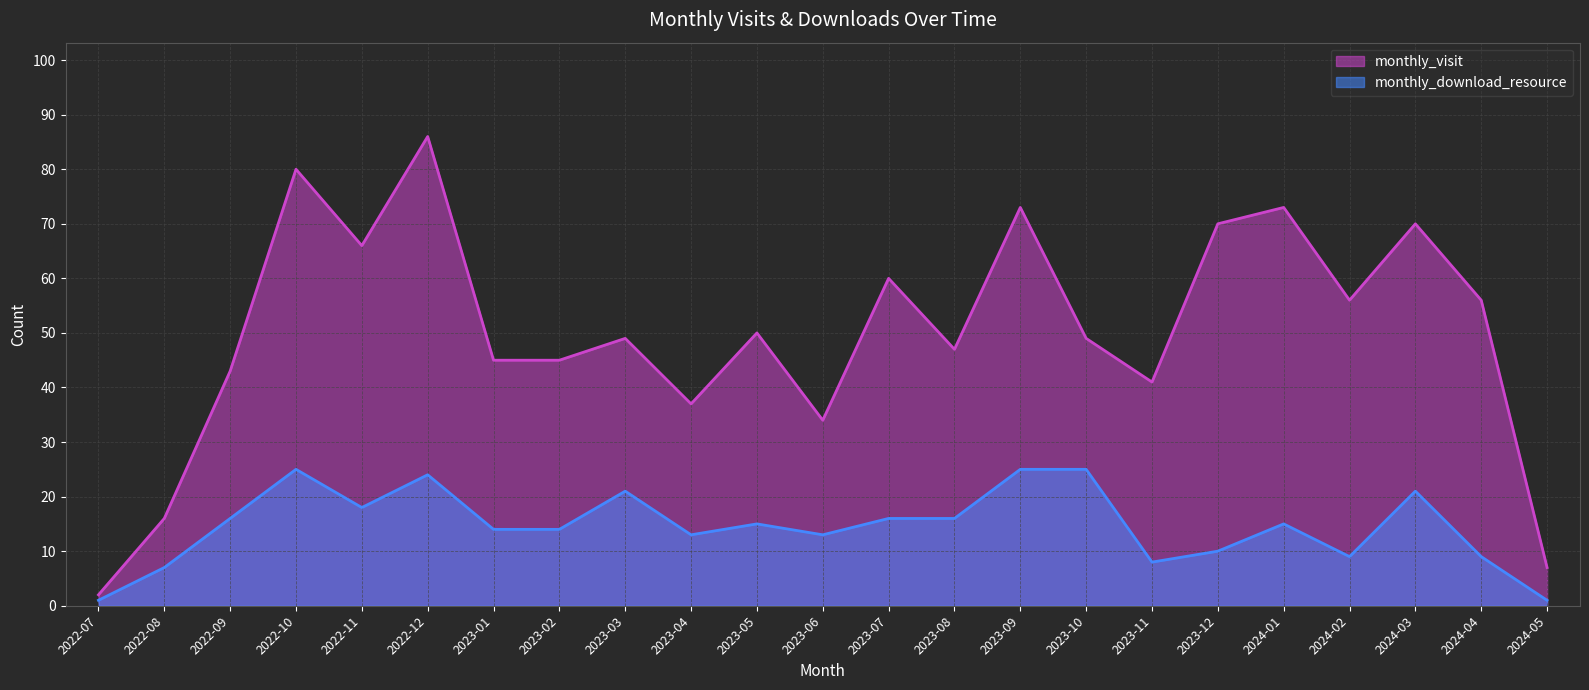

At which label does monthly_visit reach its minimum?

2022-07